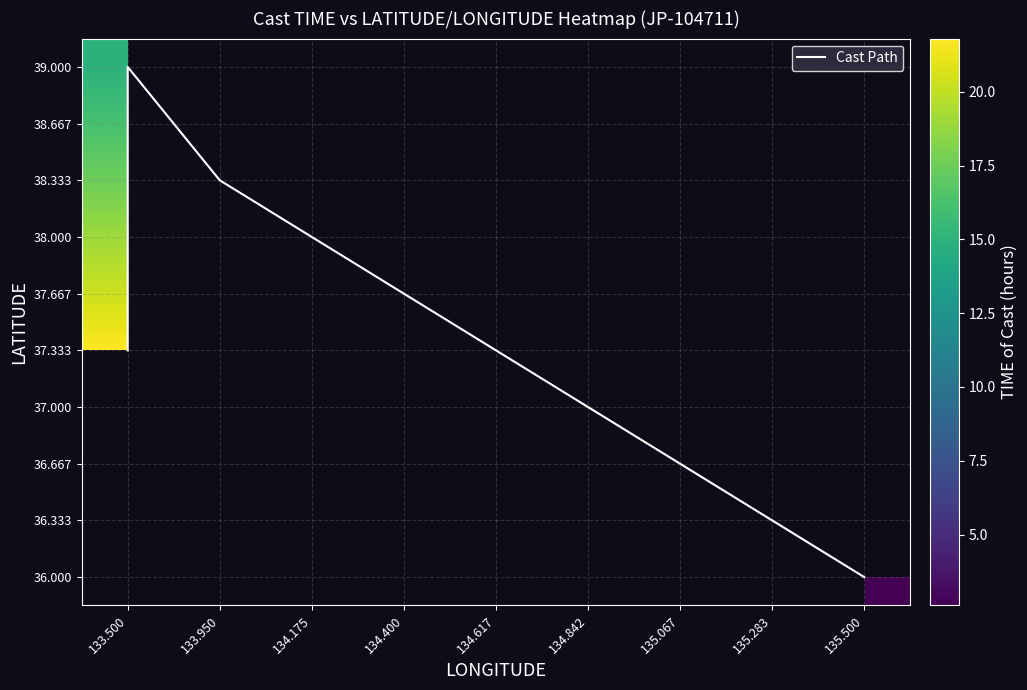

Is it true that 39.000 equals 7.8 at 13?

False